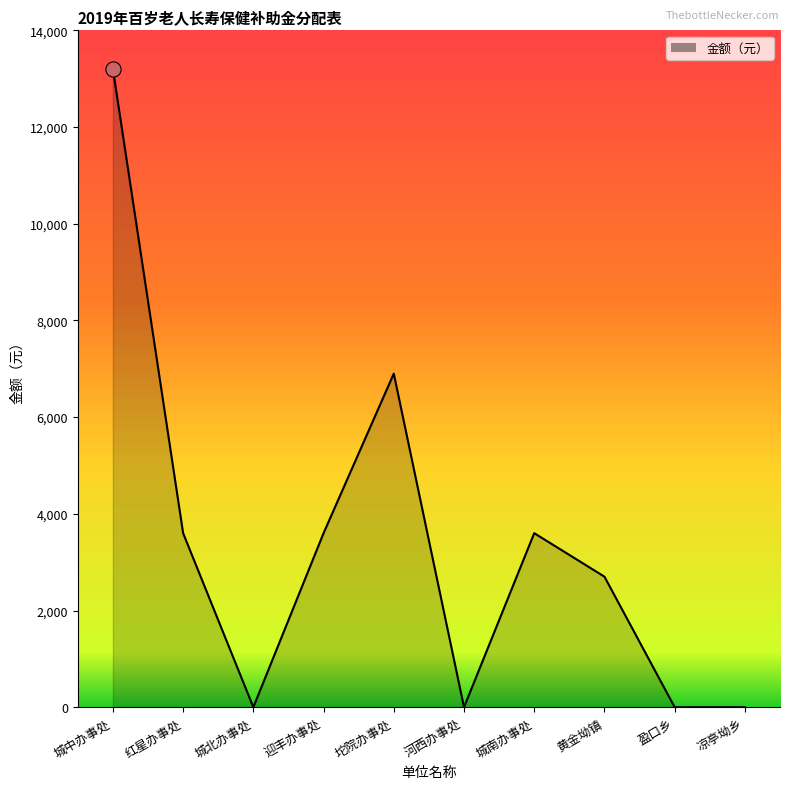

What is the change in value from 城中办事处 to 河西办事处?

-13200